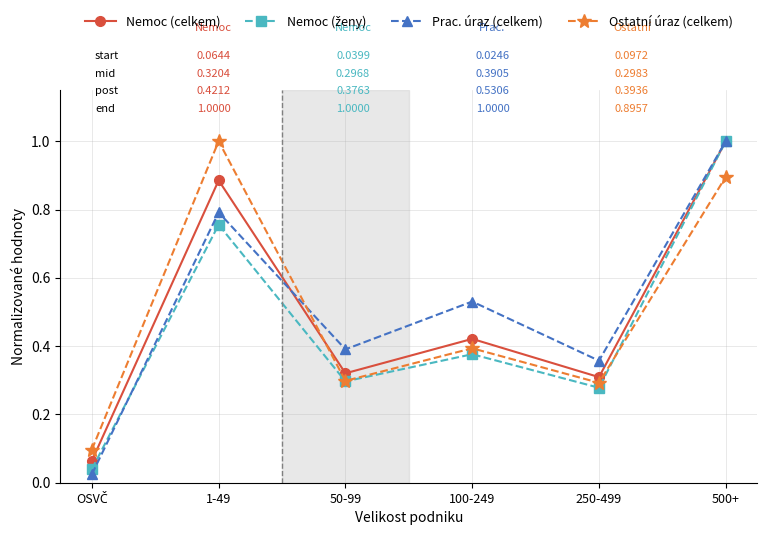

What is the label of the 1st point from the right?

500+